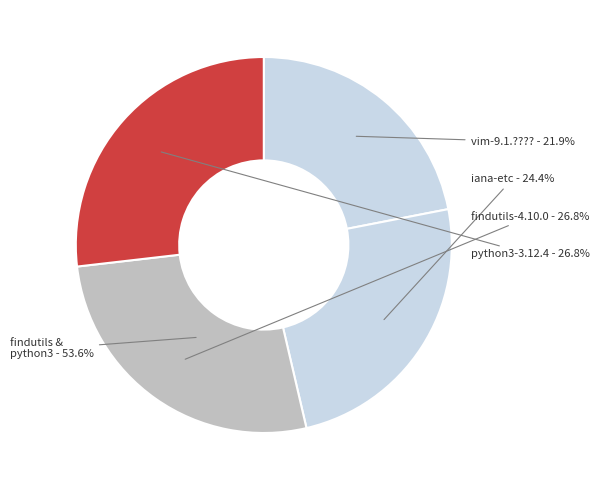

Does any single category account for the majority?

No